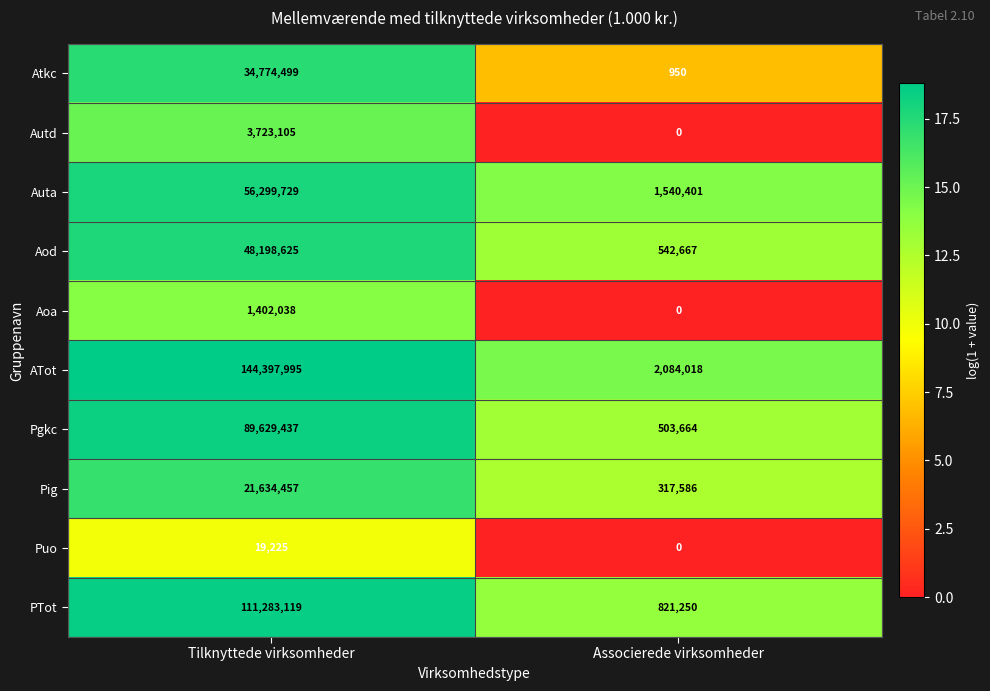

The value of PTot at Associerede virksomheder is 821250. True or false?

True